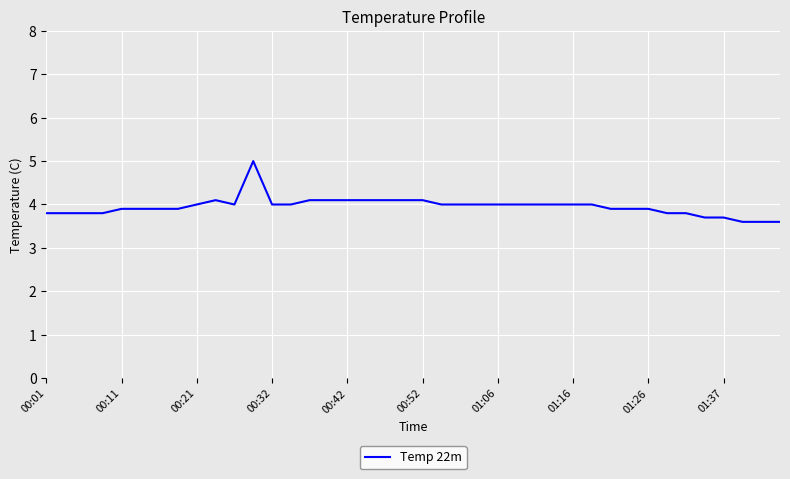

What is the smallest value displayed?

3.6